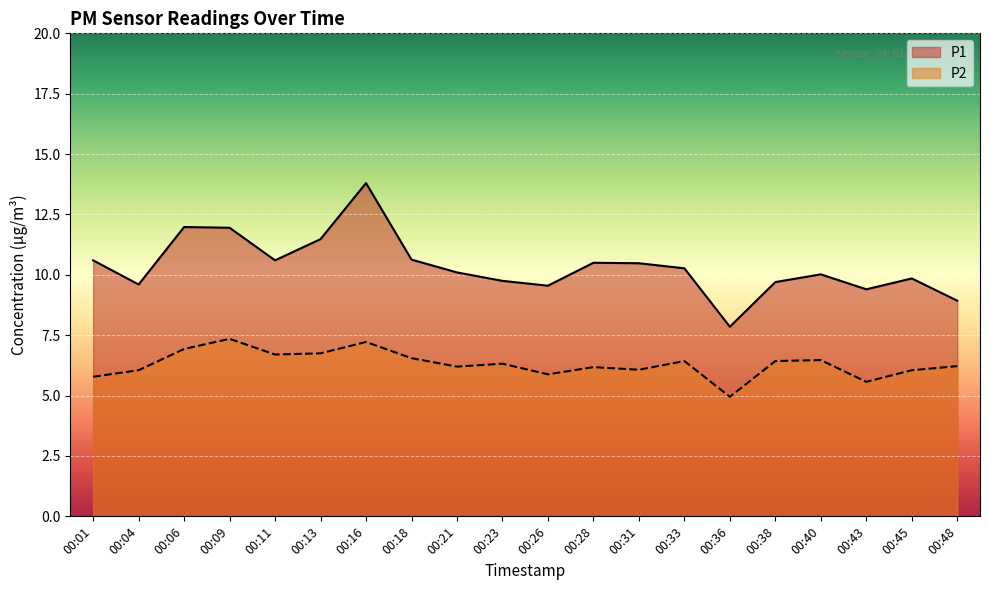

Reading left to right, transcribe all the data shown in this chart.

P1: 10.6	9.6	12.0	11.9	10.6	11.5	13.8	10.6	10.1	9.8	9.6	10.5	10.5	10.3	7.8	9.7	10.0	9.4	9.8	8.9
P2: 5.8	6.0	6.9	7.3	6.7	6.8	7.2	6.5	6.2	6.3	5.9	6.2	6.1	6.4	5.0	6.4	6.5	5.6	6.0	6.2